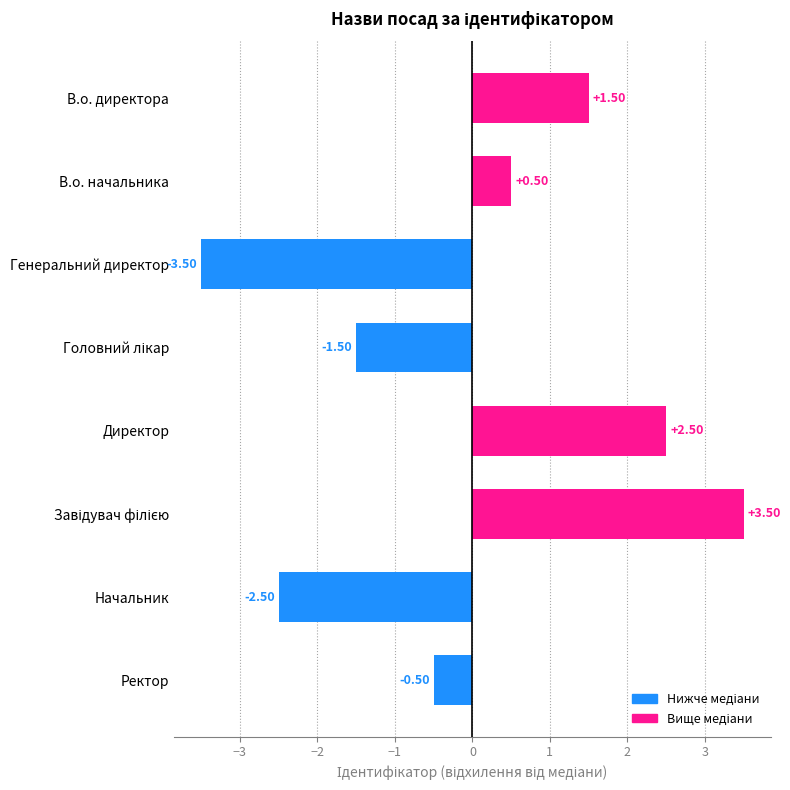

What is the smallest value displayed?

-3.5